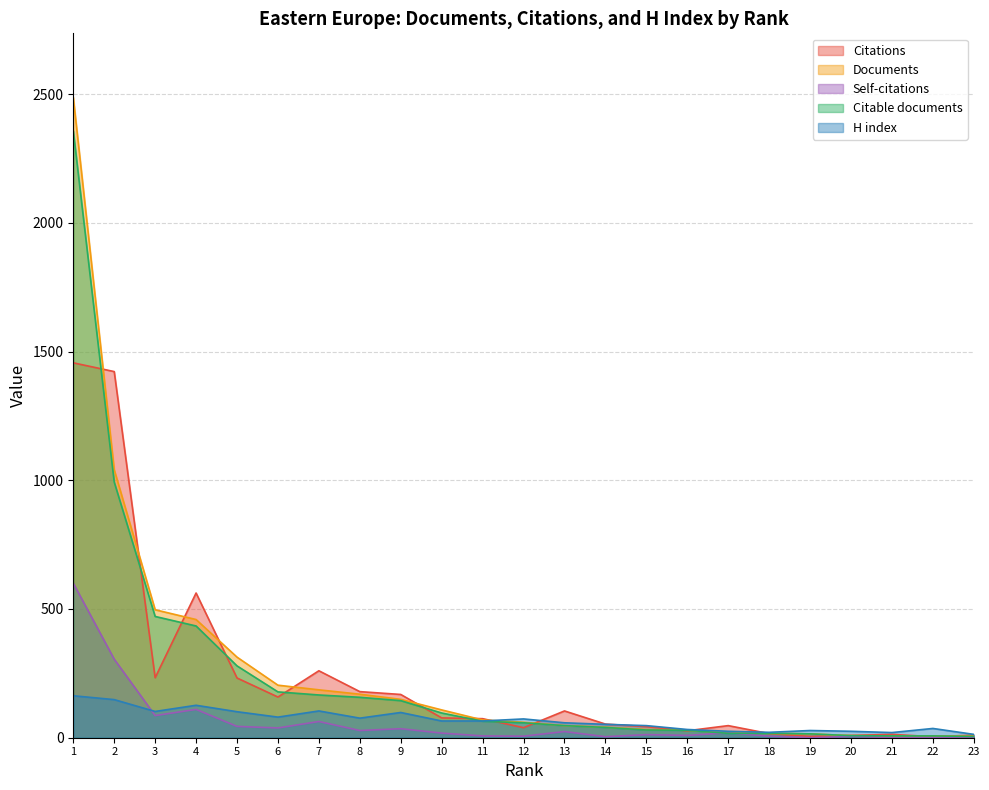

Does the chart have visible grid lines?

Yes